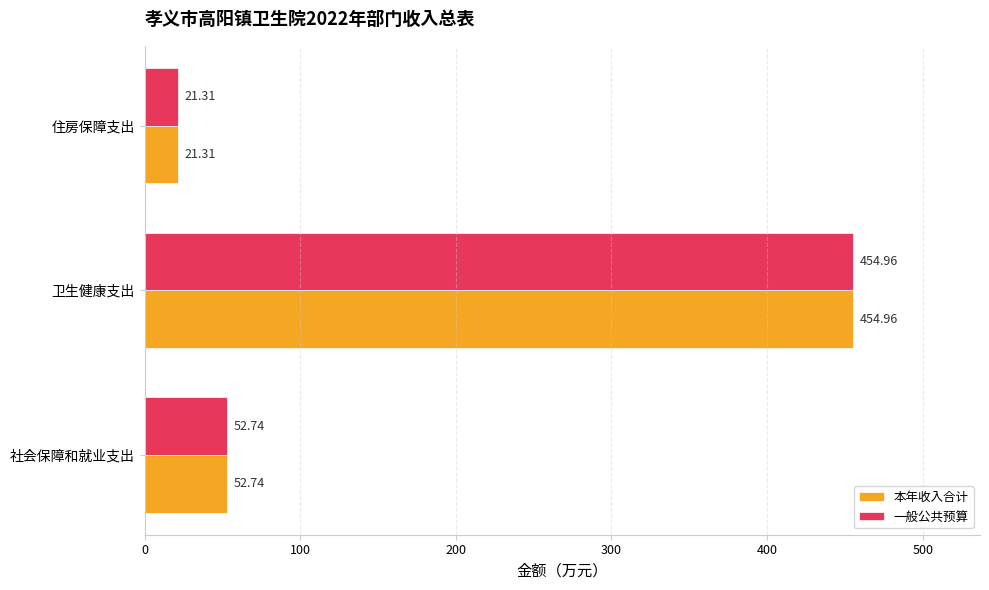

At which category is the sum across all series the highest?

卫生健康支出